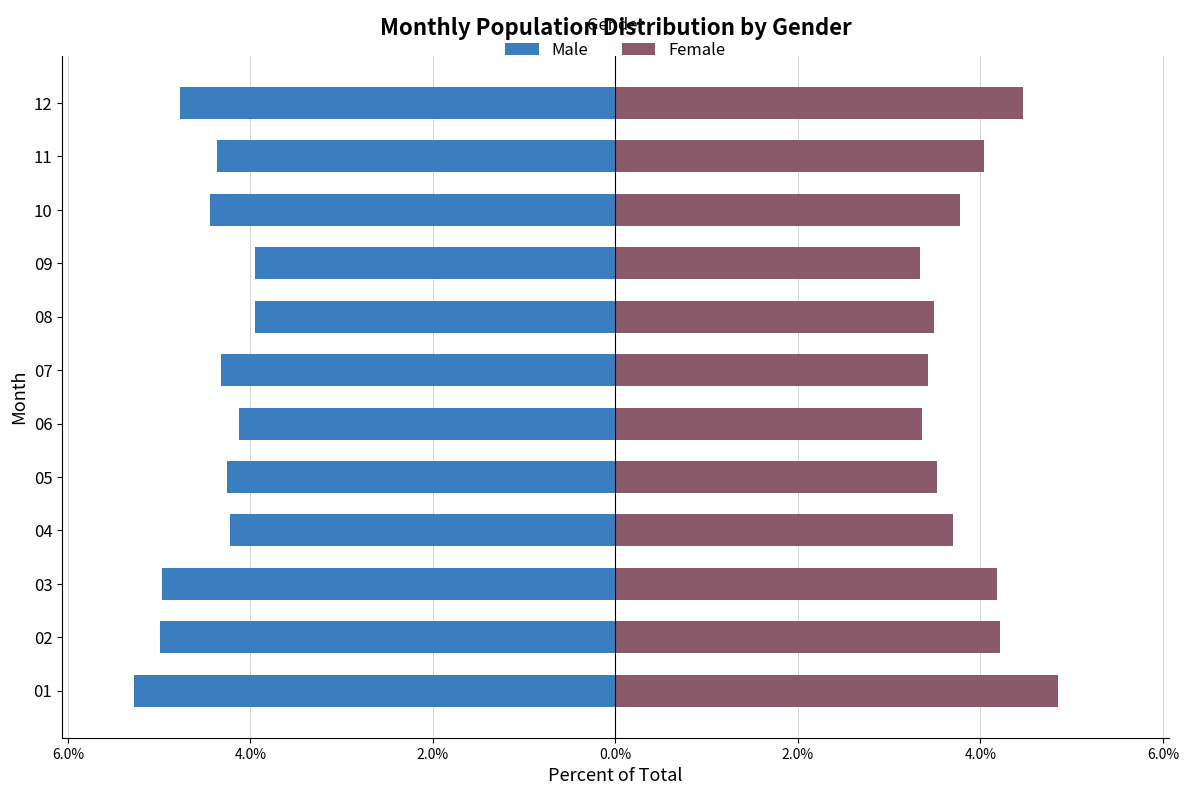

What is the sum of the Female values at 07 and 05?

6.9